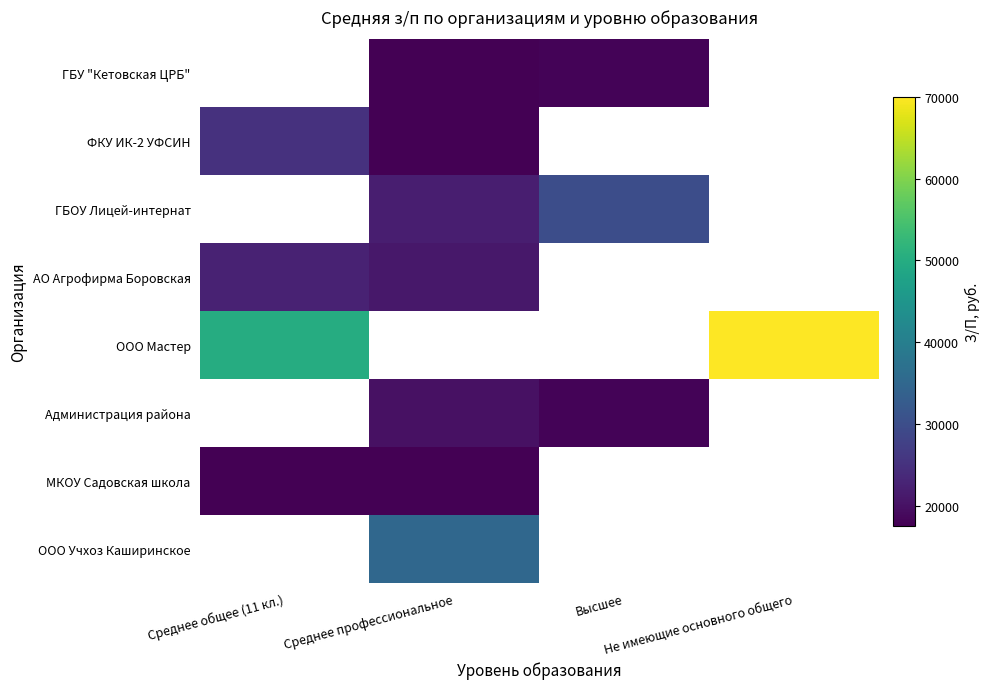

What is the spread (max minus min) of values at Среднее профессиональное?

17429.0